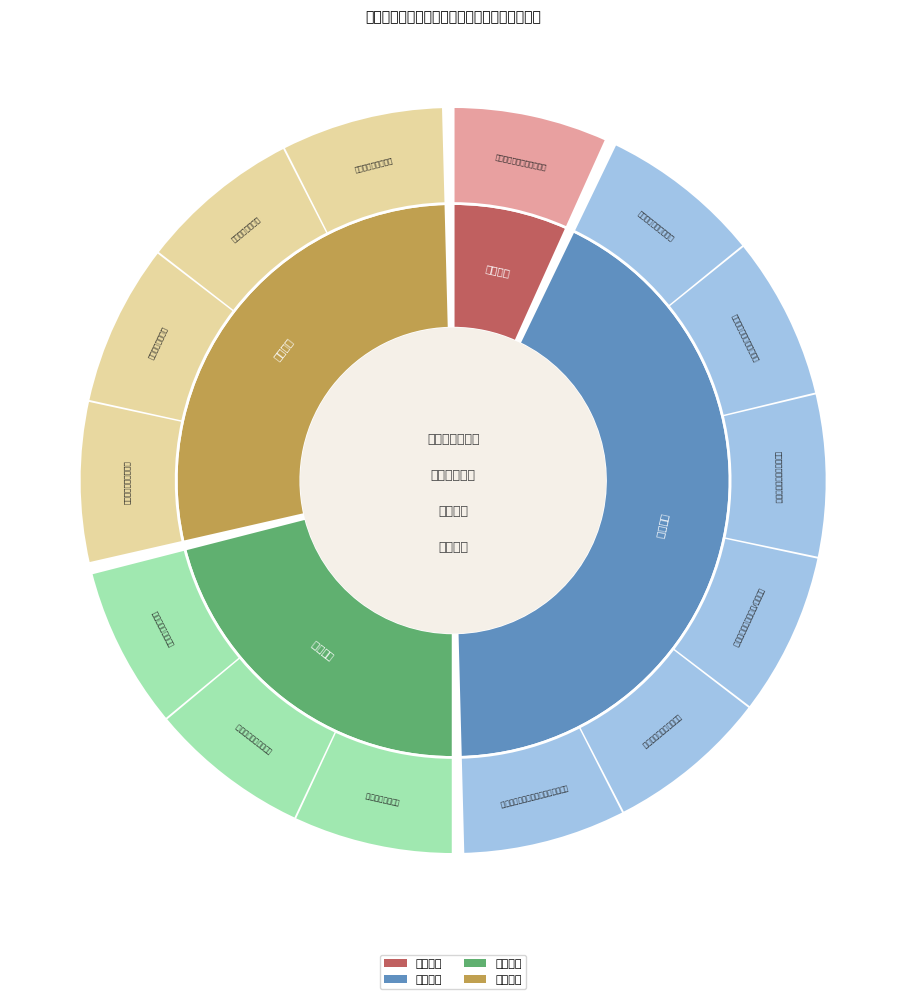

To the nearest percent, what is the combined percentage of 监督检查 and 行政处罚?

64%